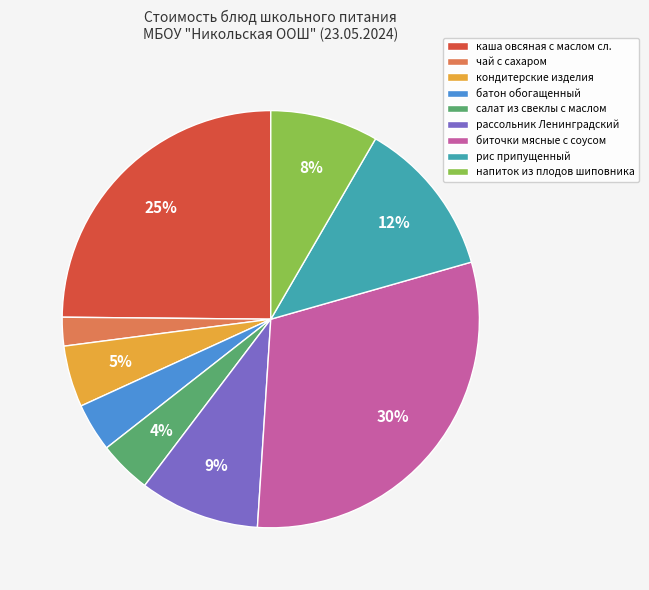

Count the number of slices in the pie.

9